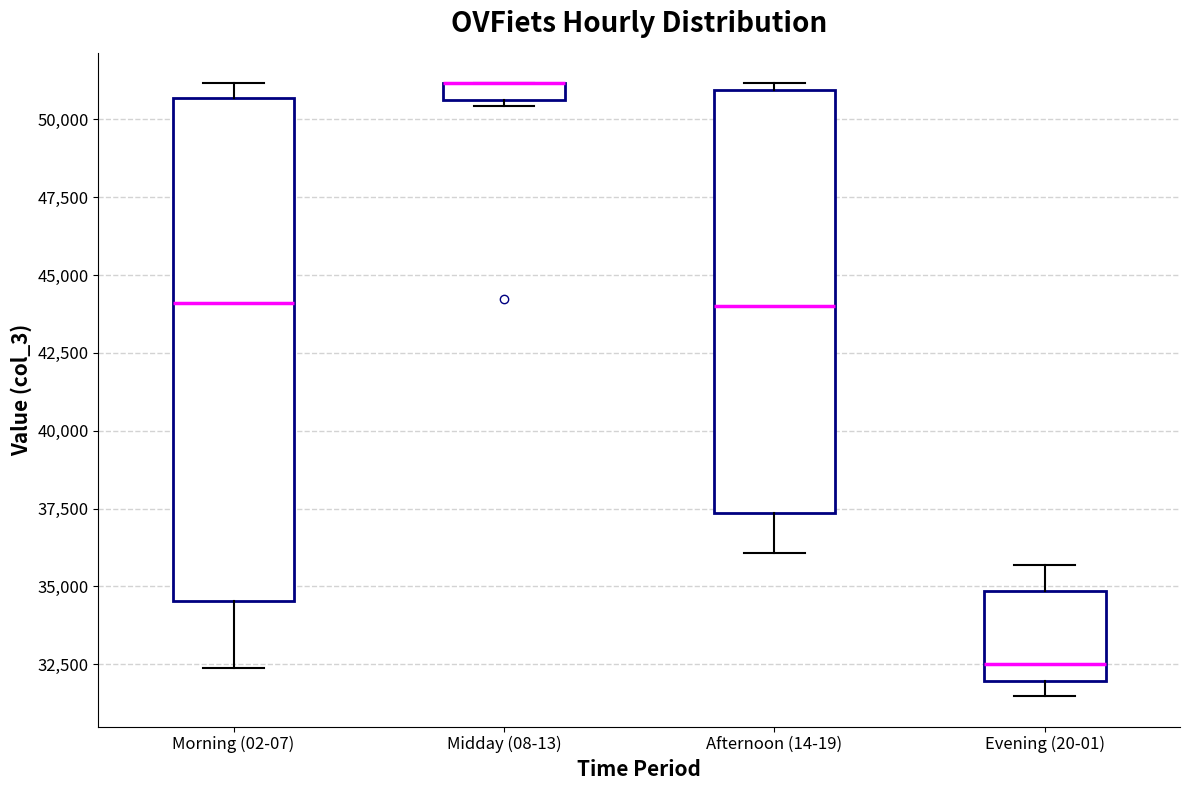

Which box is the tallest, from its lower edge to its upper edge?

Morning (02-07)